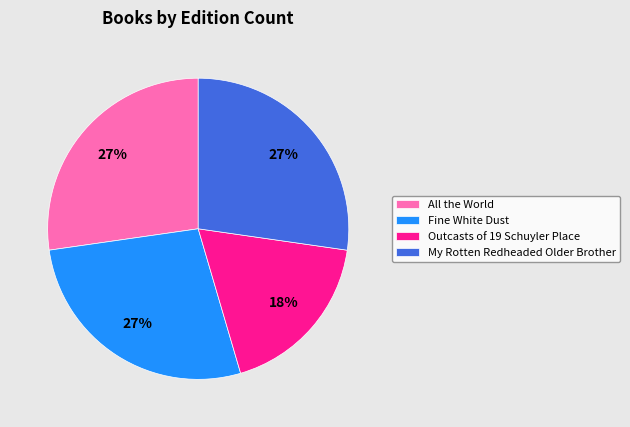

What percentage is the Fine White Dust slice, to the nearest percent?

27%